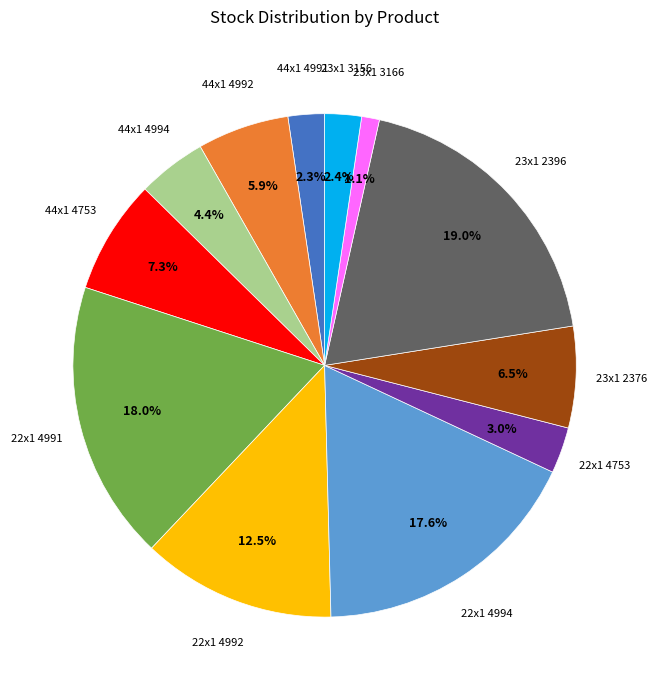

True or false: 23x1 3156 accounts for 2% of the total.

True